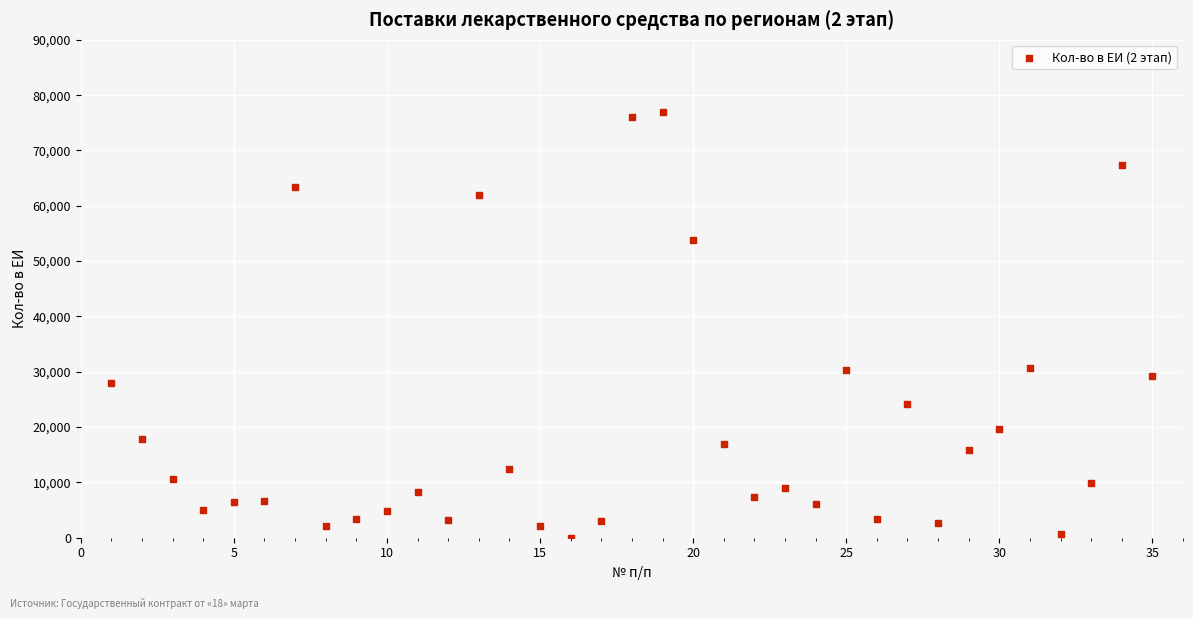

What is the range of Y values (max minus min)?

76880